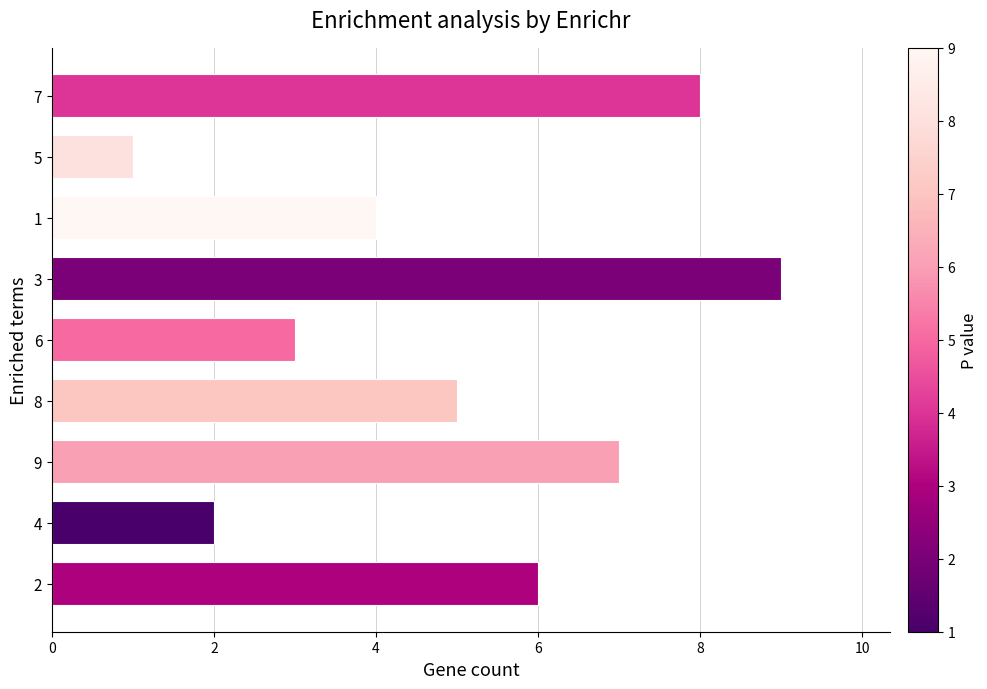

Count the number of categories in the chart.

9